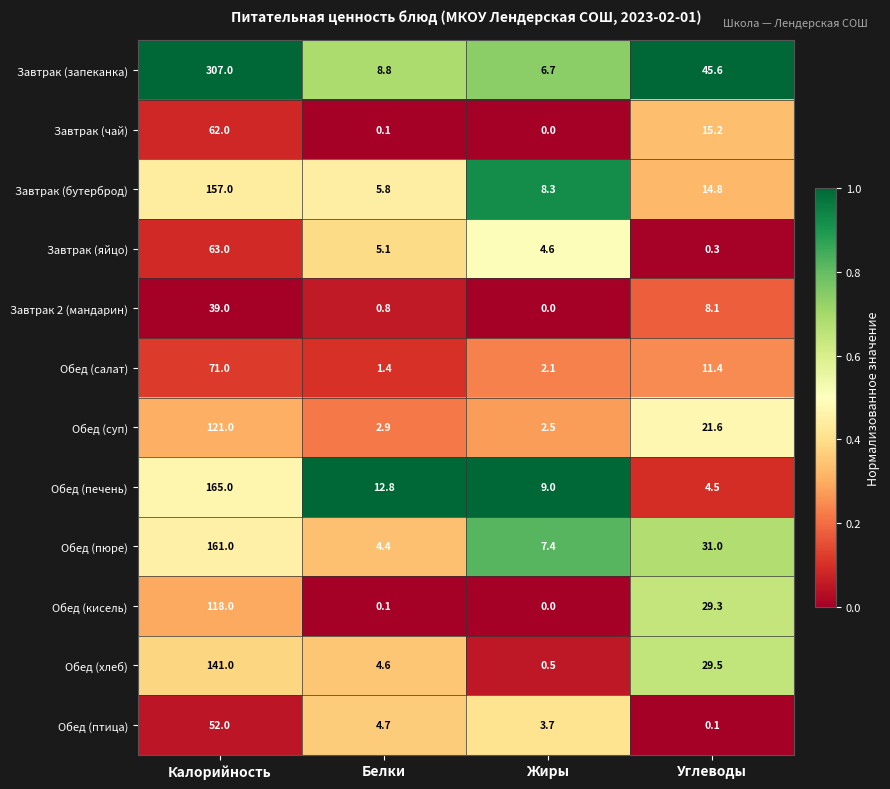

The value of Завтрак 2 (мандарин) at Жиры is 0.0. True or false?

True